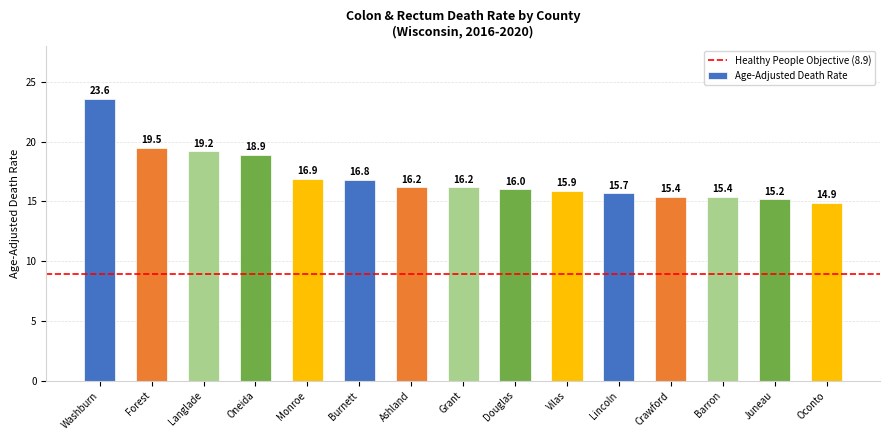

Where is the data nearest to the value 19?

Oneida